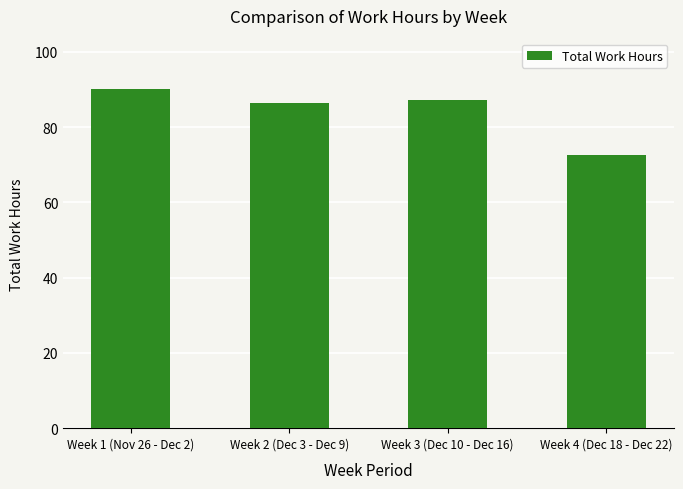

Reading left to right, what are all the values shown in this chart?

Week 1 (Nov 26 - Dec 2)=90.0	Week 2 (Dec 3 - Dec 9)=86.4	Week 3 (Dec 10 - Dec 16)=87.1	Week 4 (Dec 18 - Dec 22)=72.5